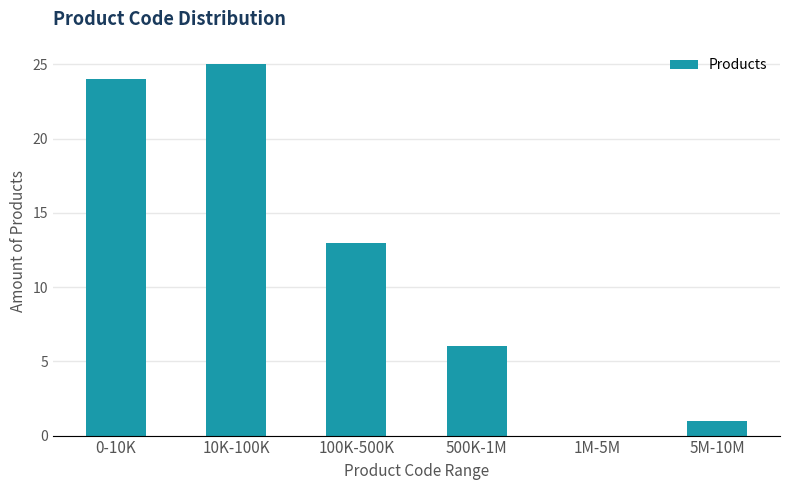

Reading right to left, what are all the values shown in this chart?

5M-10M=1	1M-5M=0	500K-1M=6	100K-500K=13	10K-100K=25	0-10K=24